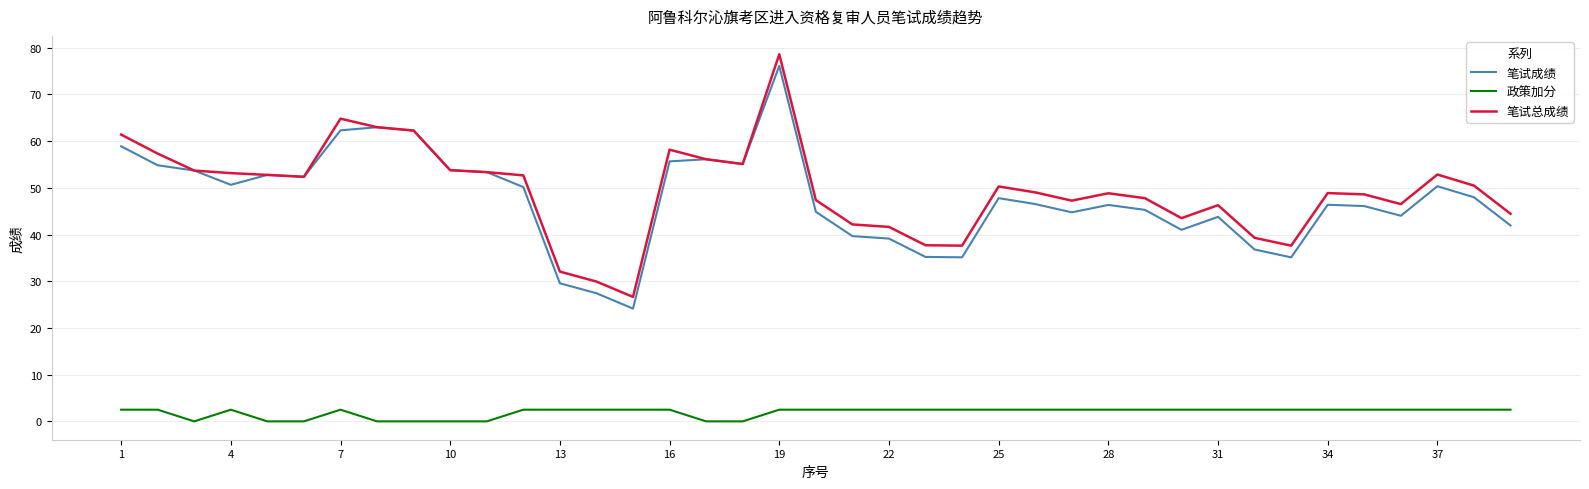

True or false: 笔试总成绩 and 政策加分 intersect in this chart.

False